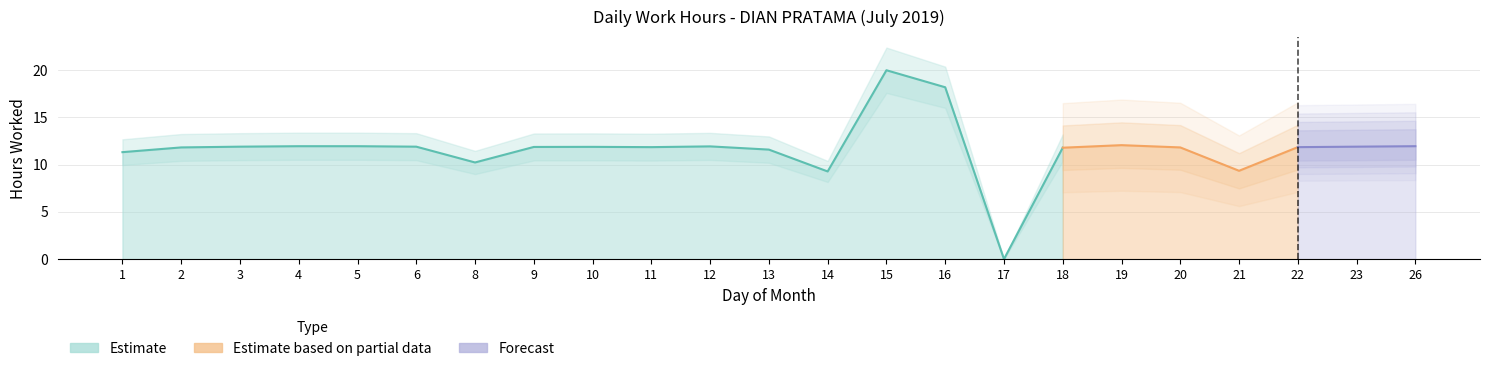

How many interior local peaks does the Estimate based on partial data series have?

1